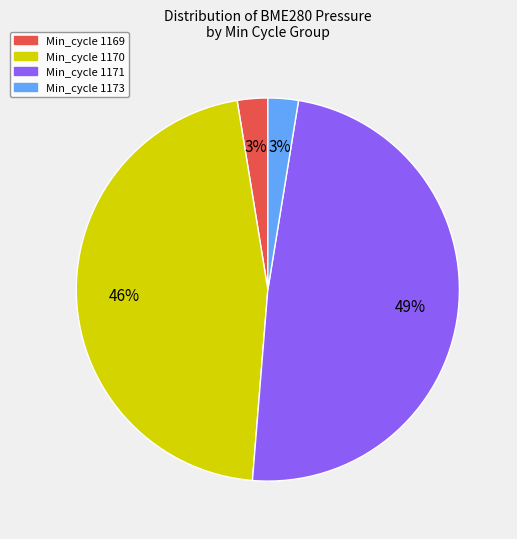

Does any single category account for the majority?

No